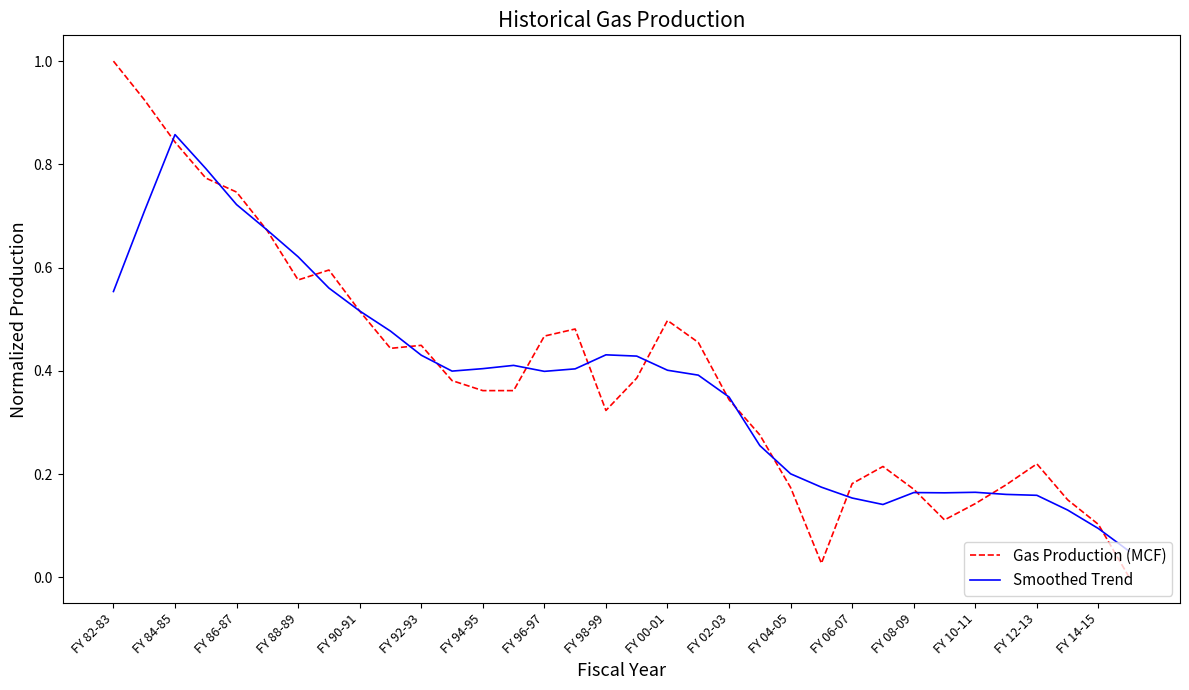

Which series has the largest range (max minus min)?

Gas Production (MCF)